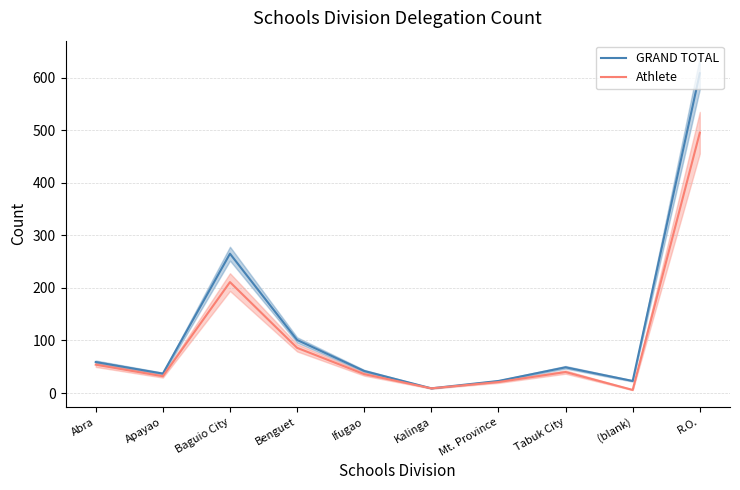

The value of Athlete at Baguio City is 211. True or false?

True